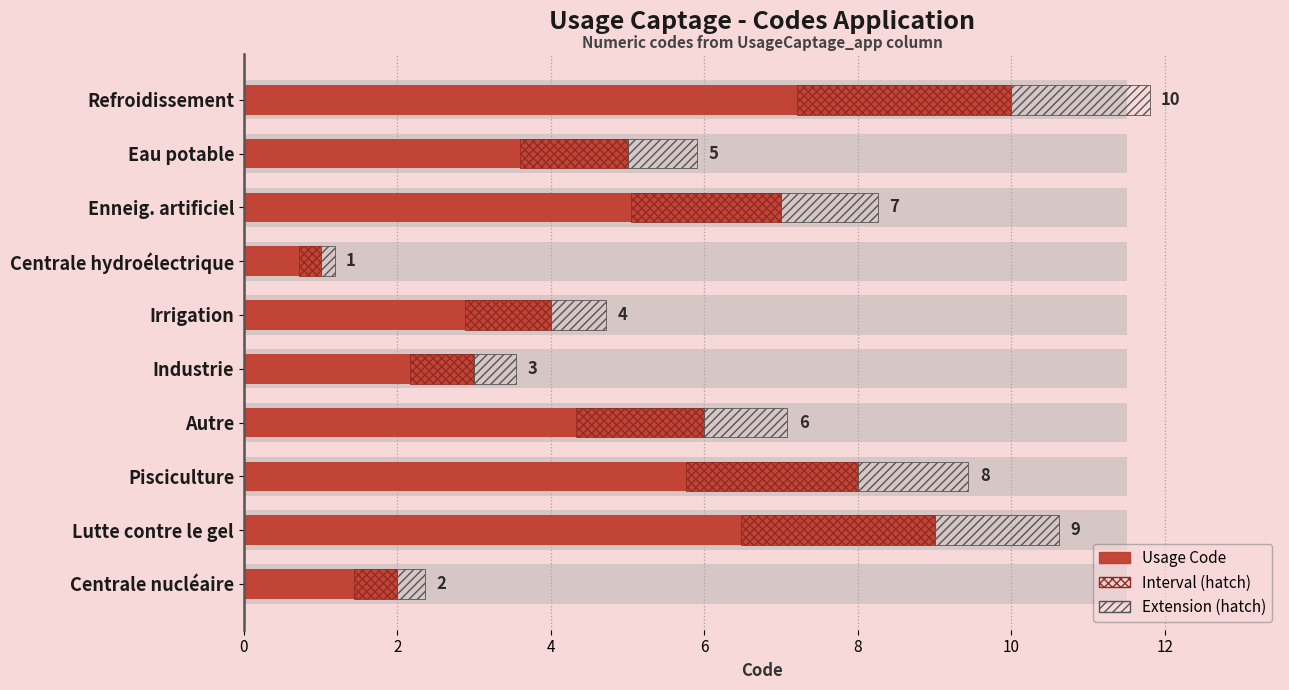

Reading right to left, what are all the values shown in this chart?

Usage Code: 2.0	9.0	8.0	6.0	3.0	4.0	1.0	7.0	5.0	10.0
Interval (hatch): 0.6	2.5	2.2	1.7	0.8	1.1	0.3	2.0	1.4	2.8
Extension (hatch): 0.4	1.6	1.4	1.1	0.5	0.7	0.2	1.3	0.9	1.8